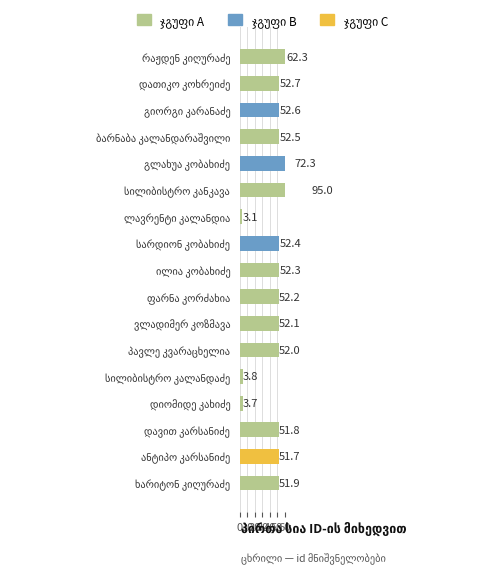

What is the greatest value displayed?

95.0